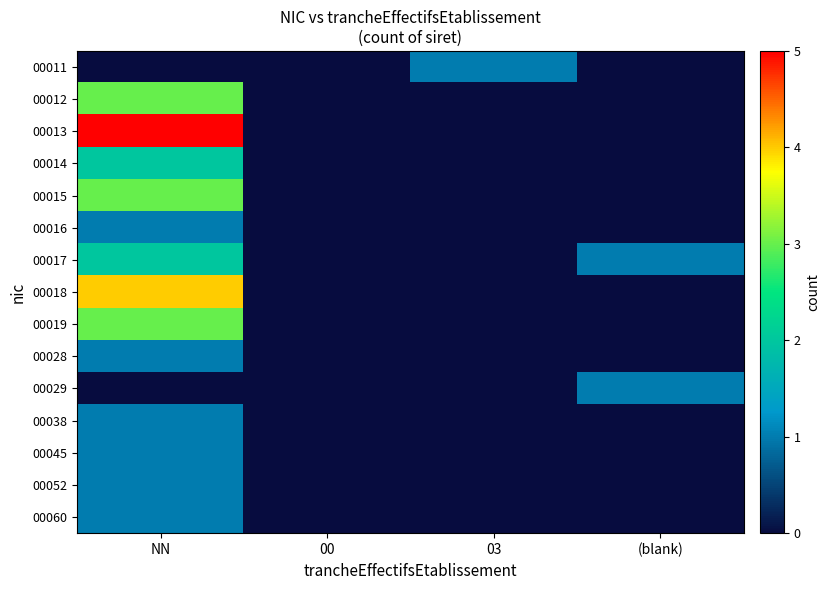

Reading right to left, what are all the values shown in this chart?

00011: (blank)=0	03=1	00=0	NN=0
00012: (blank)=0	03=0	00=0	NN=3
00013: (blank)=0	03=0	00=0	NN=5
00014: (blank)=0	03=0	00=0	NN=2
00015: (blank)=0	03=0	00=0	NN=3
00016: (blank)=0	03=0	00=0	NN=1
00017: (blank)=1	03=0	00=0	NN=2
00018: (blank)=0	03=0	00=0	NN=4
00019: (blank)=0	03=0	00=0	NN=3
00028: (blank)=0	03=0	00=0	NN=1
00029: (blank)=1	03=0	00=0	NN=0
00038: (blank)=0	03=0	00=0	NN=1
00045: (blank)=0	03=0	00=0	NN=1
00052: (blank)=0	03=0	00=0	NN=1
00060: (blank)=0	03=0	00=0	NN=1